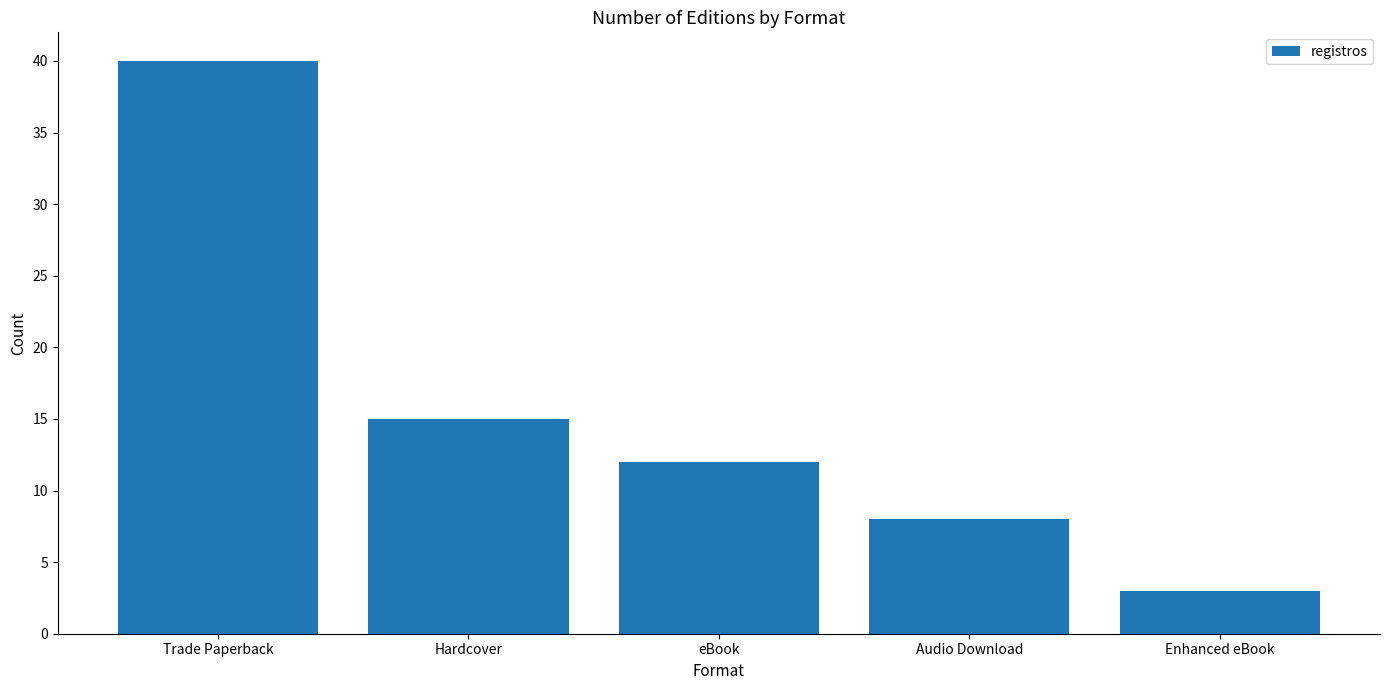

Count the number of data series in this chart.

1